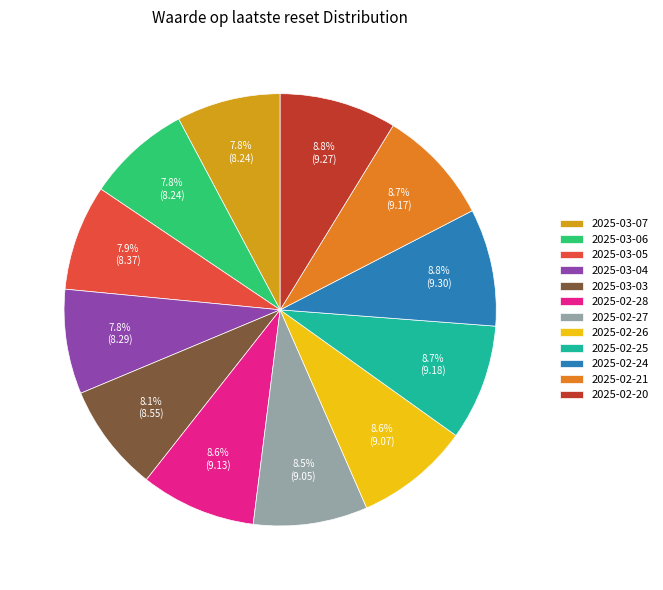

Combined, what portion of the pie is 2025-02-26 and 2025-03-07?

16.4%